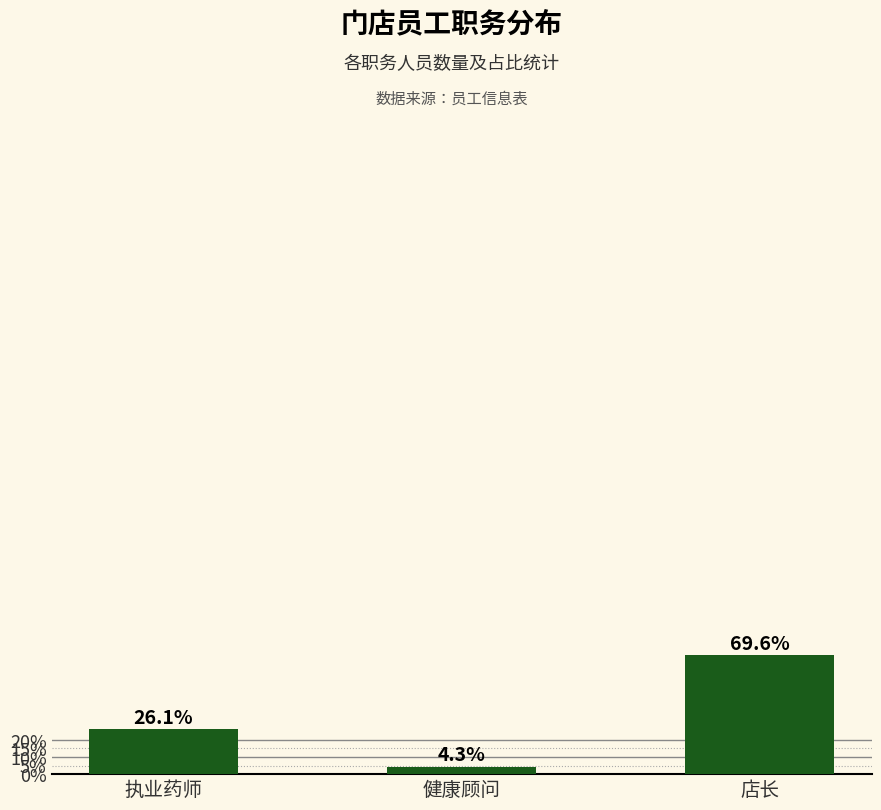

Does the chart contain any negative values?

No